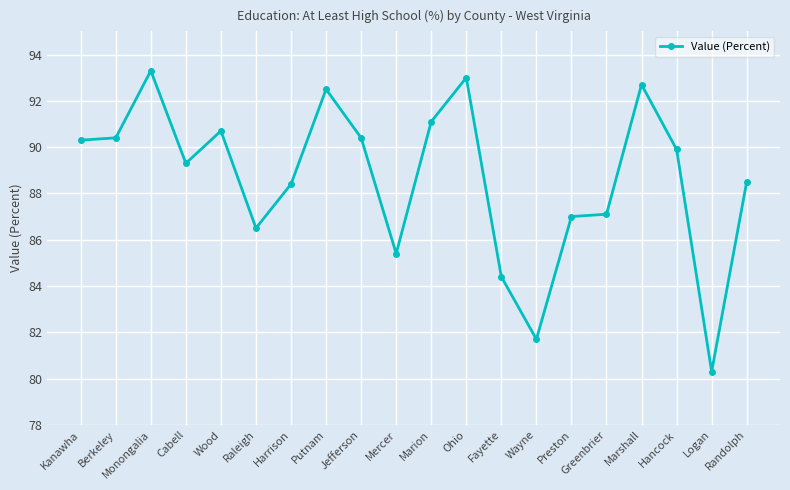

Reading left to right, transcribe all the data shown in this chart.

Kanawha=90.3	Berkeley=90.4	Monongalia=93.3	Cabell=89.3	Wood=90.7	Raleigh=86.5	Harrison=88.4	Putnam=92.5	Jefferson=90.4	Mercer=85.4	Marion=91.1	Ohio=93.0	Fayette=84.4	Wayne=81.7	Preston=87.0	Greenbrier=87.1	Marshall=92.7	Hancock=89.9	Logan=80.3	Randolph=88.5